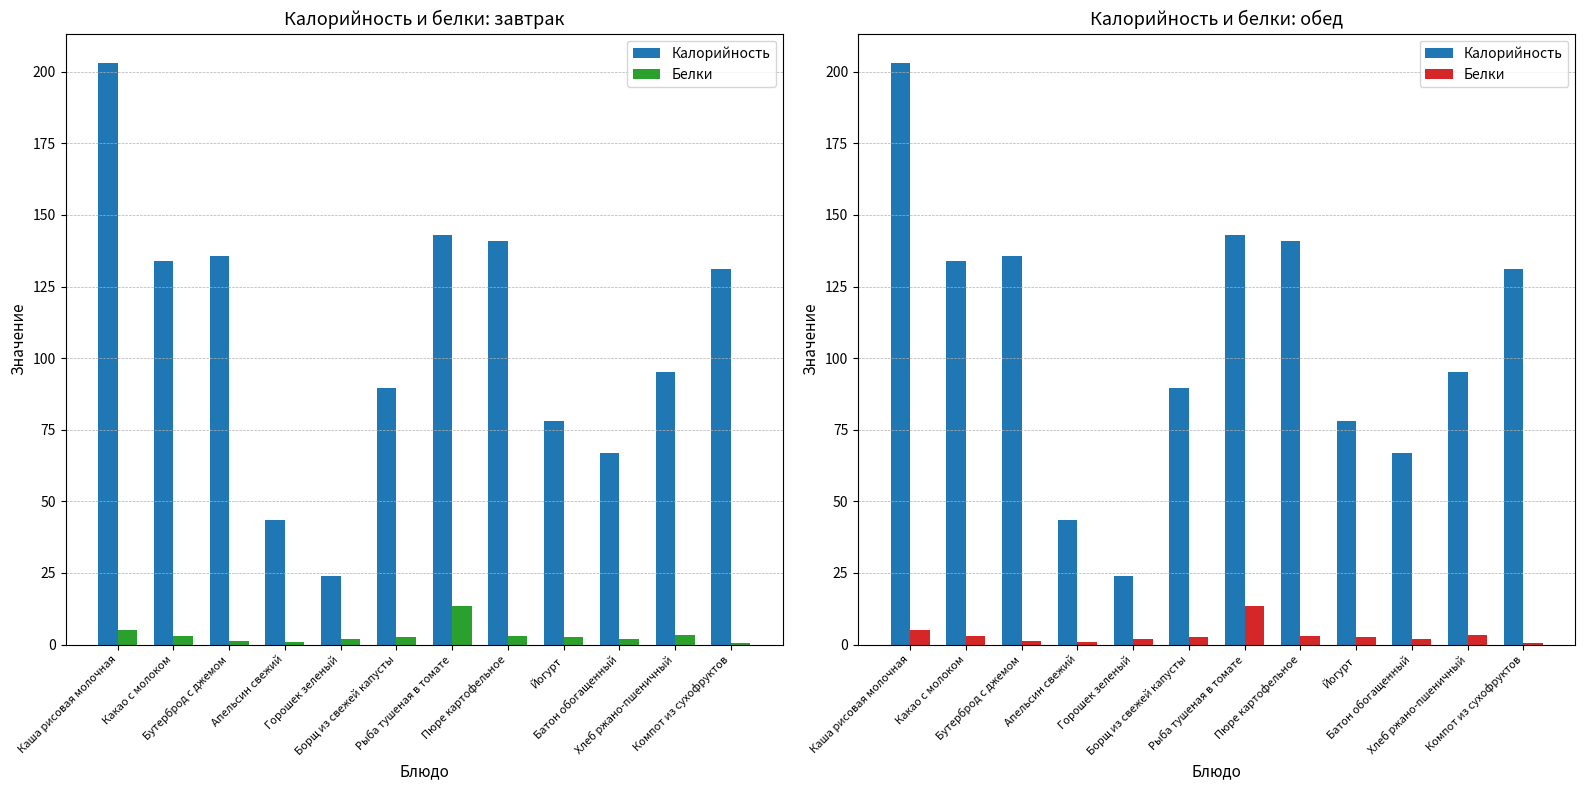

Reading left to right, transcribe all the data shown in this chart.

Калорийность: 203.2	134.0	135.5	43.3	24.0	89.6	143.0	141.0	78.0	67.0	95.2	131.0
Белки: 5.0	2.9	1.4	0.9	1.9	2.6	13.3	3.1	2.8	2.0	3.2	0.6